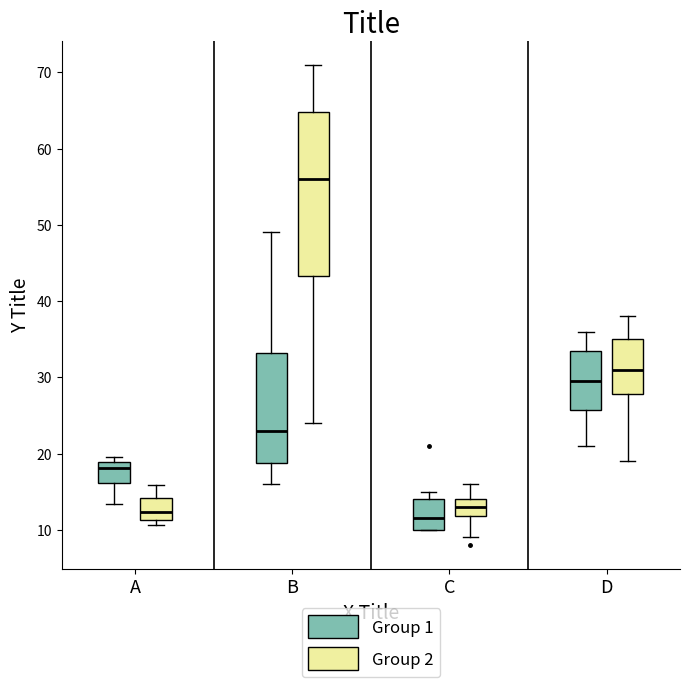

Reading left to right, transcribe this box plot: for each box, give where its median line is, the range the box spans, and where its two whiskers end, as read against the y-axis. The values are not printed on the chart, so give them approximately, as read against the axis.

A (Group 1): median 18, box 16 to 19, whiskers 13 to 20
A (Group 2): median 12, box 11 to 14, whiskers 11 (just below the box's lower edge) to 16
B (Group 1): median 23, box 19 to 33, whiskers 16 to 49
B (Group 2): median 56, box 43 to 65, whiskers 24 to 71
C (Group 1): median 12, box 10 to 14, whiskers 10 to 15
C (Group 2): median 13, box 12 to 14, whiskers 9 to 16
D (Group 1): median 30, box 26 to 34, whiskers 21 to 36
D (Group 2): median 31, box 28 to 35, whiskers 19 to 38